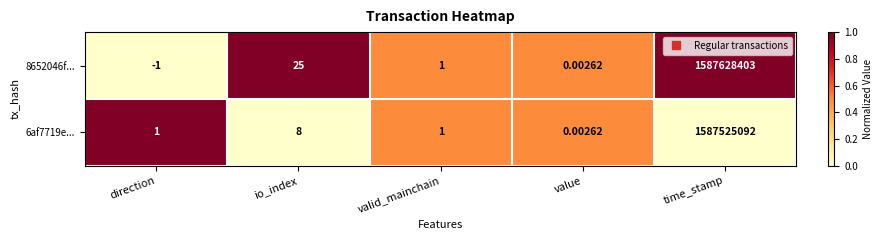

At which category does the chart reach its peak across all series?

time_stamp